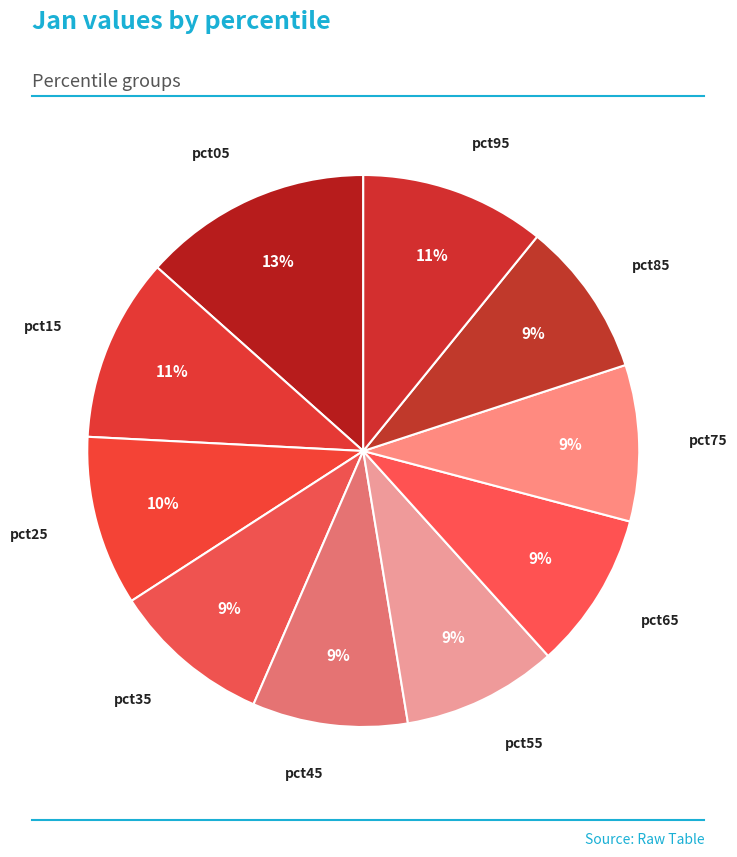

Approximately how many times larger is the value at pct95 compared to pct85?

1.2